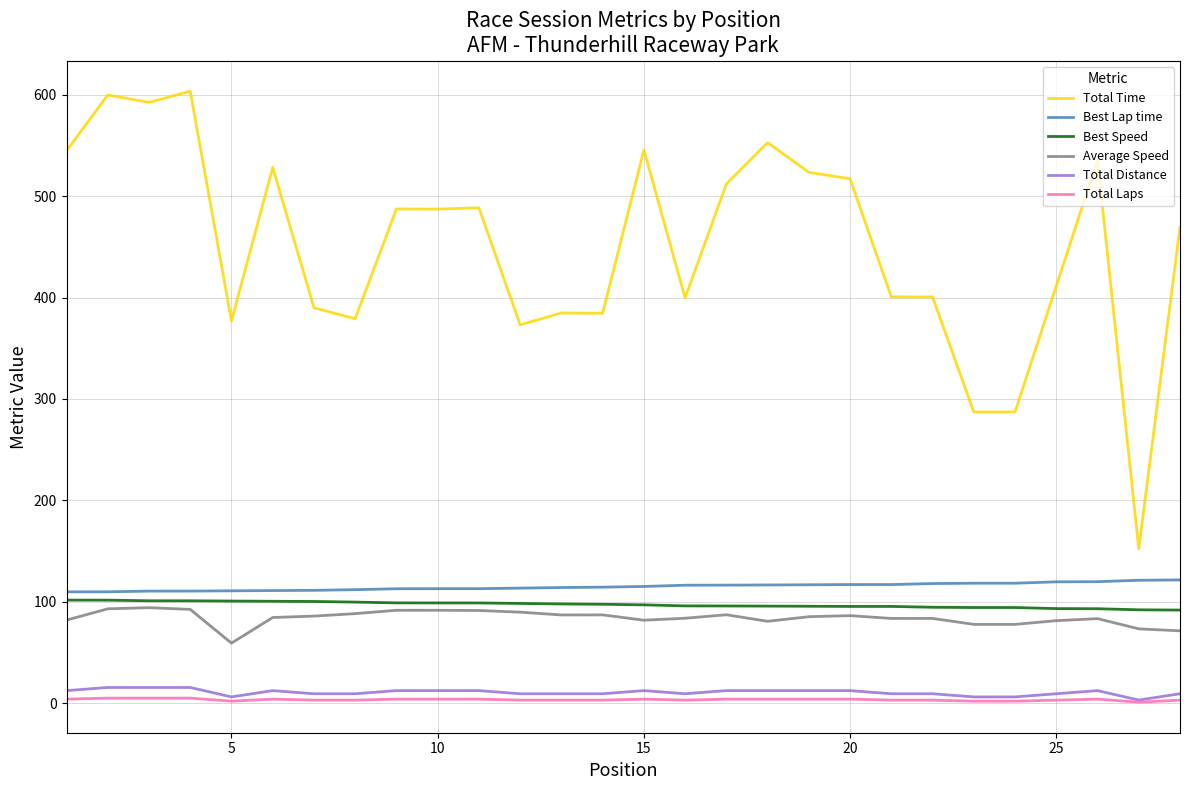

What is the maximum value shown in the chart?

603.4